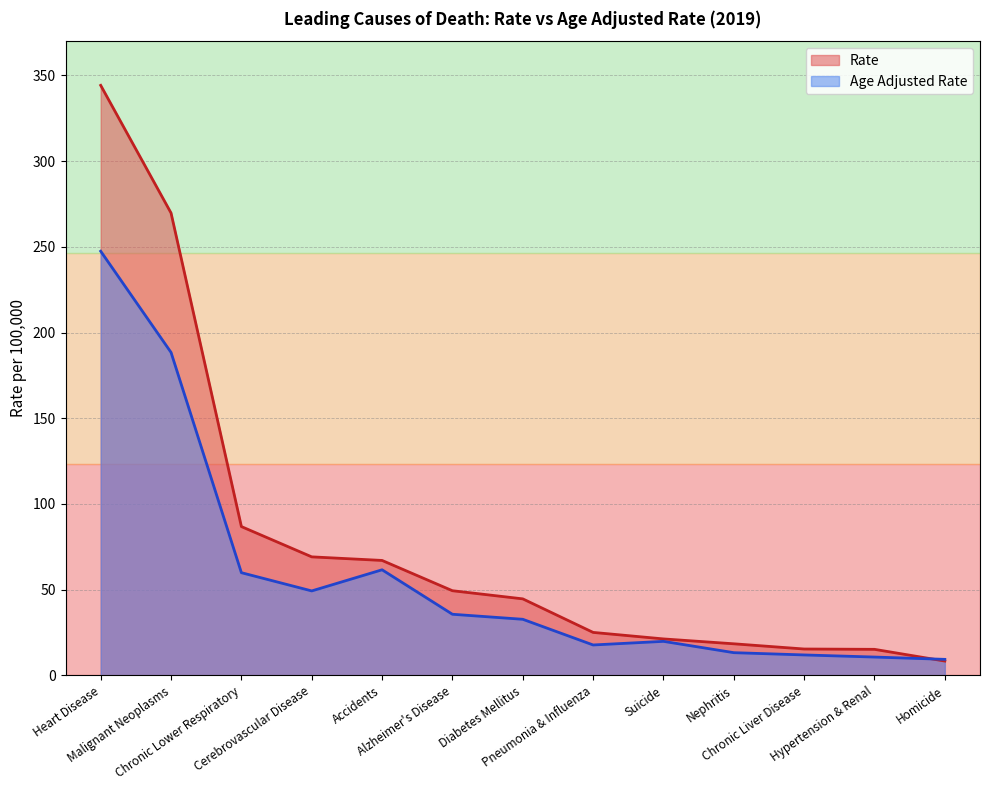

True or false: Age Adjusted Rate has more than 1 points higher than both neighbors.

True